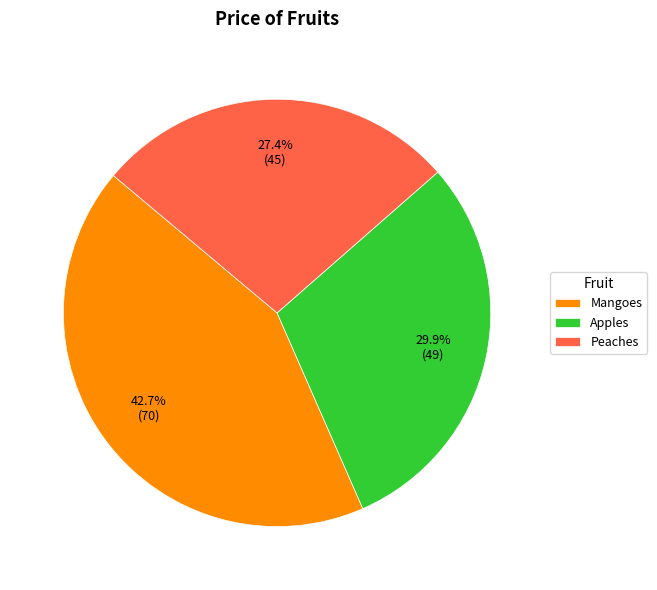

How many segments does this pie chart have?

3